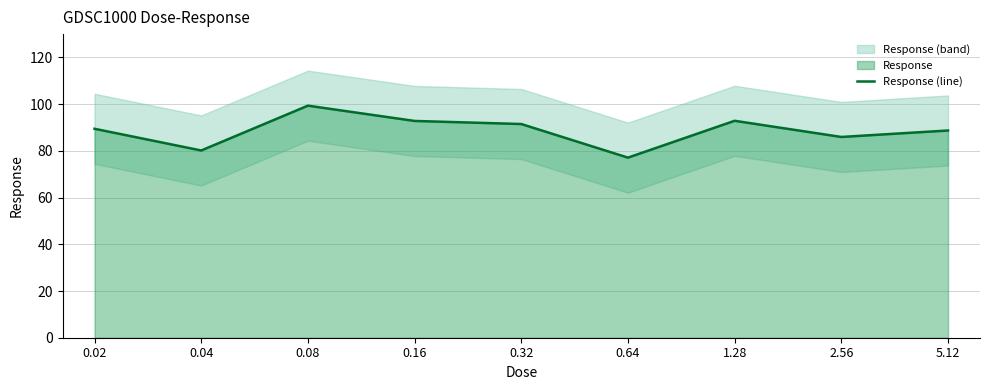

How many categories are shown in the chart?

9